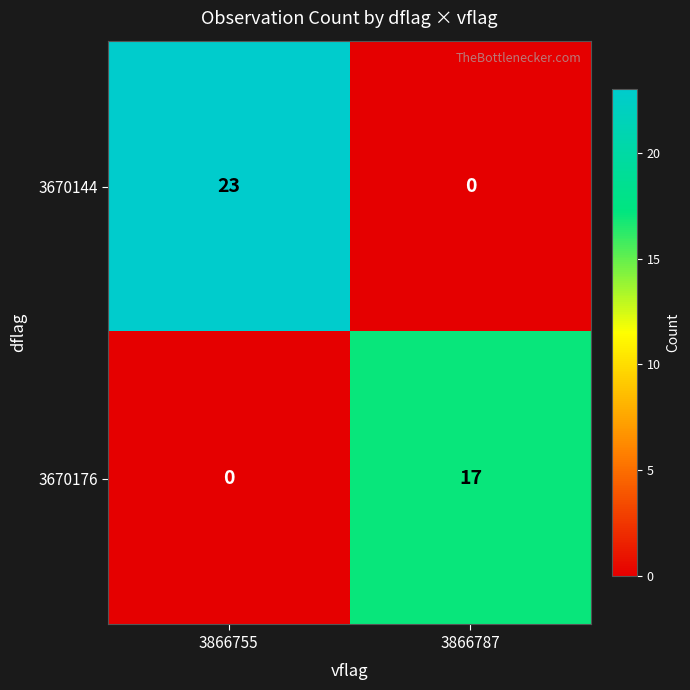

True or false: 3670144 has a value of 38 at 3866755.

False